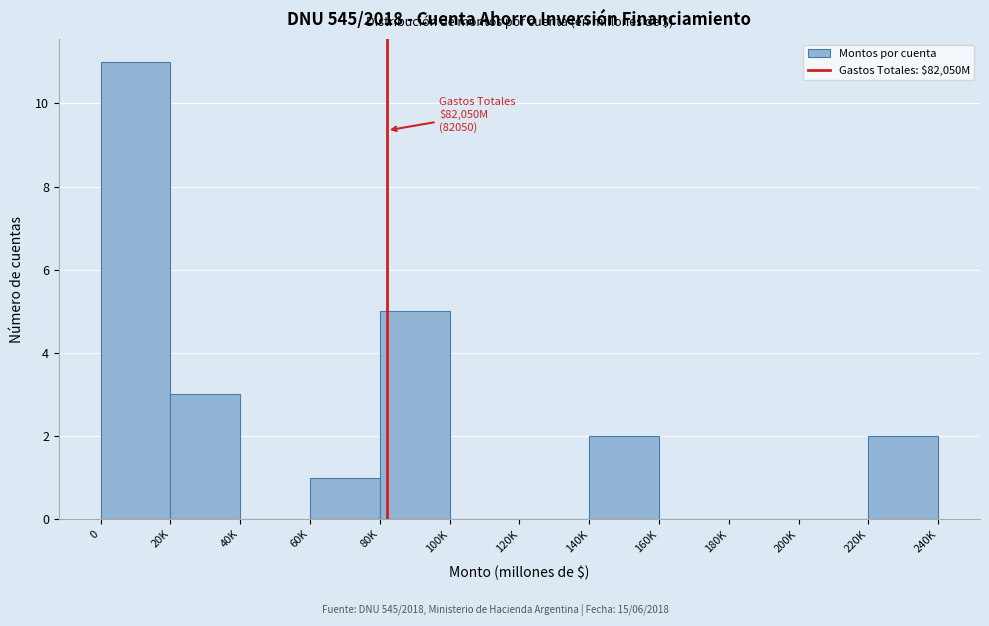

Reading left to right, transcribe all the data shown in this chart.

0=11	20K=3	40K=0	60K=1	80K=5	100K=0	120K=0	140K=2	160K=0	180K=0	200K=0	220K=2